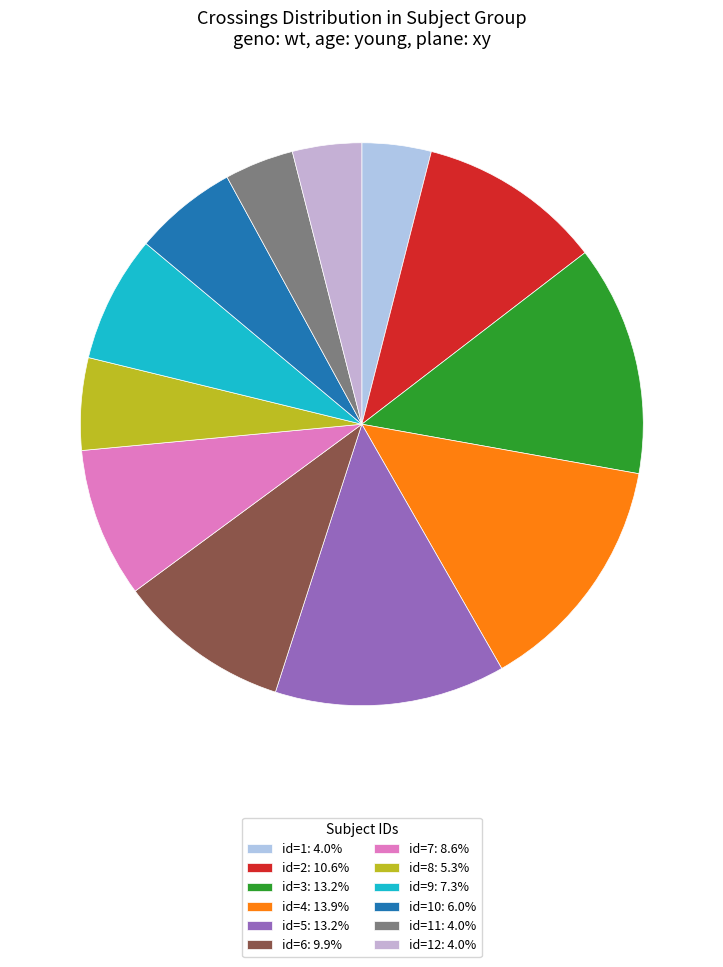

How many segments does this pie chart have?

12